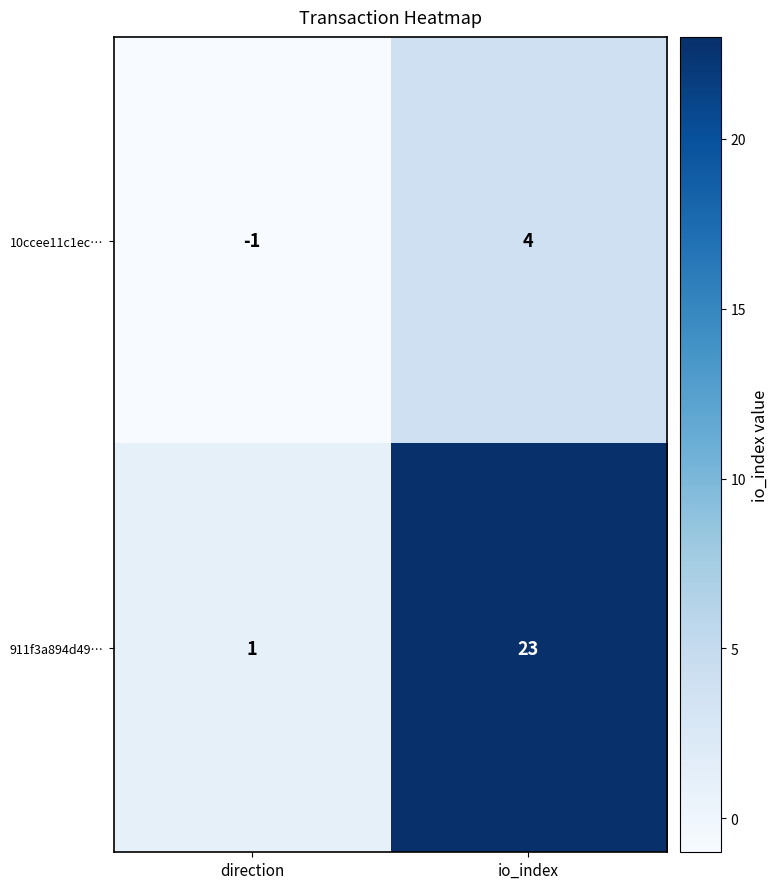

Is it true that 10ccee11c1ec… equals 0 at direction?

False